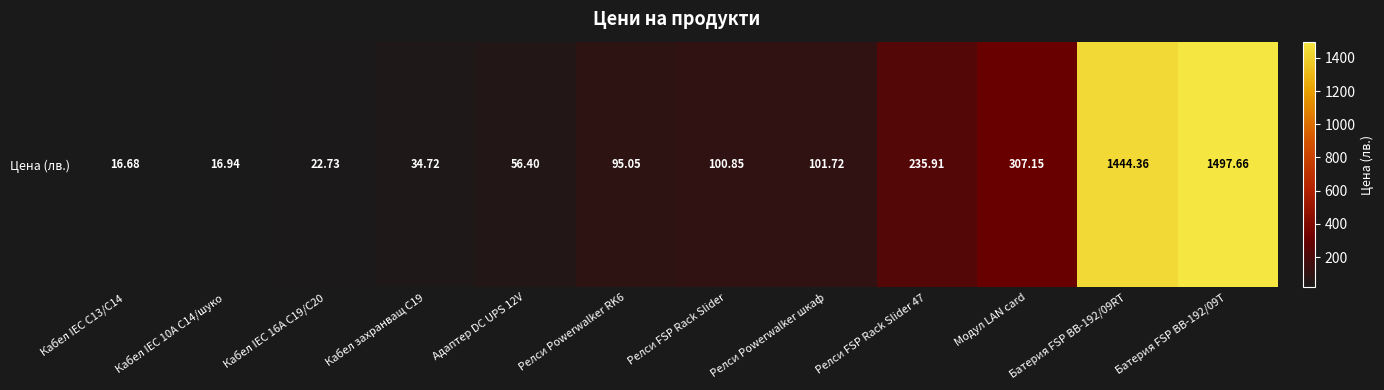

What is the change in value from Кабел IEC C13/C14 to Кабел IEC 10A C14/шуко?

+0.3